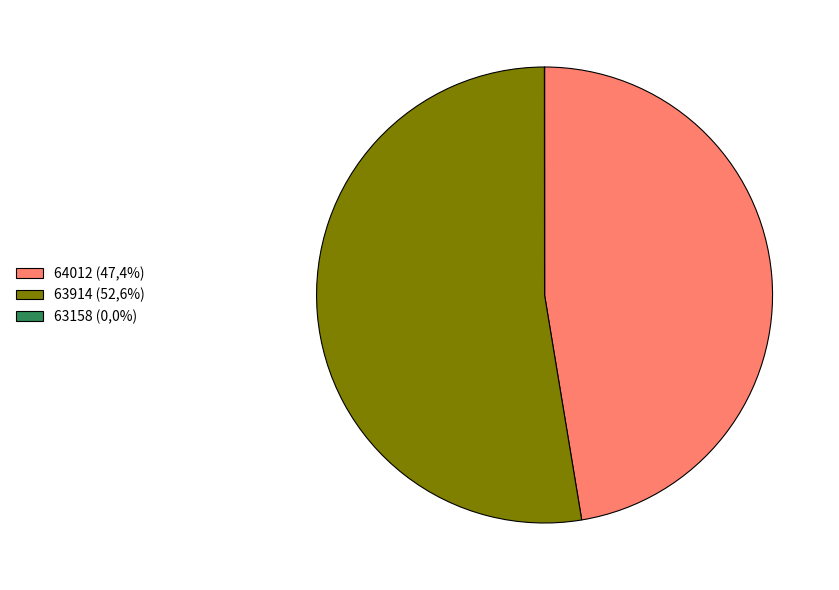

What is the majority slice?

63914